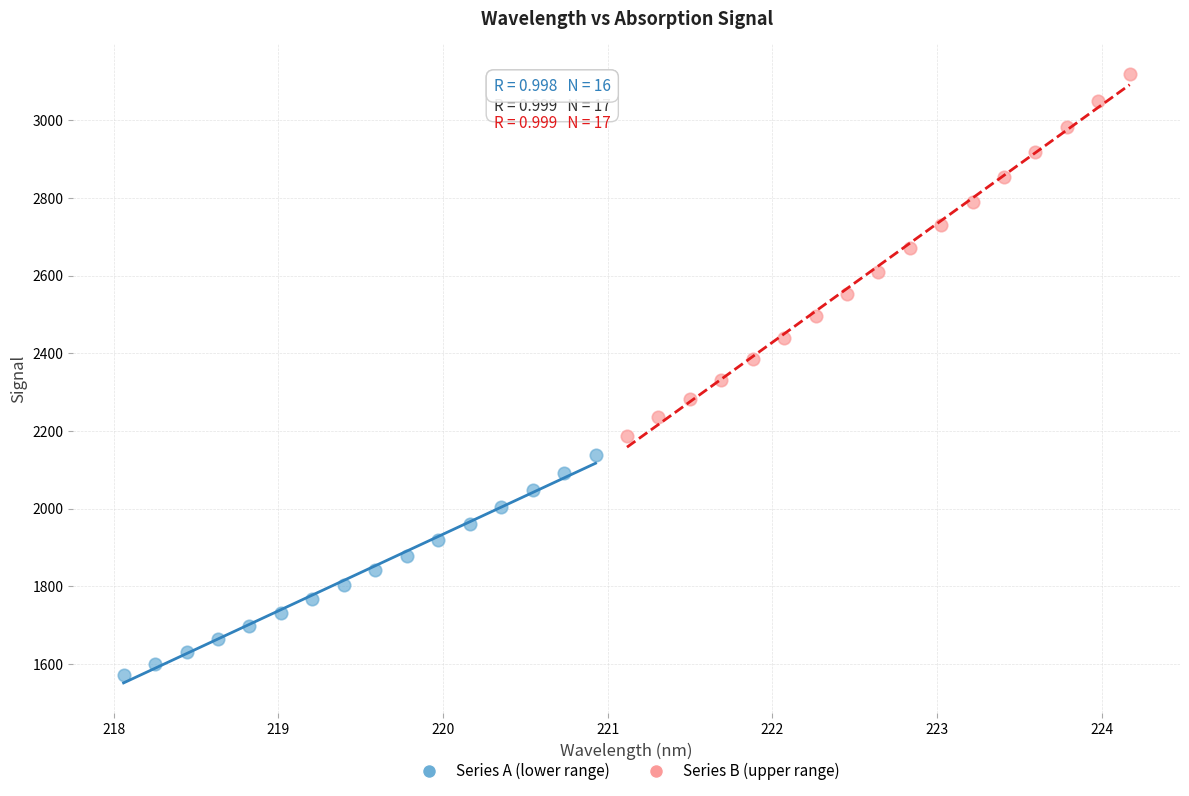

Which series reaches the minimum Y coordinate?

Series A (lower range)